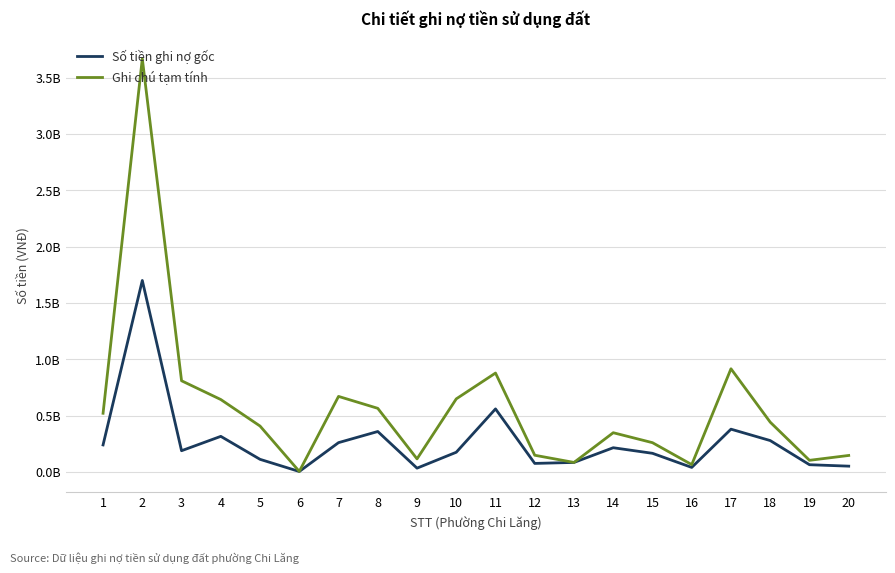

In Ghi chú tạm tính, how many points are lower than both neighbors (excluding endpoints)?

5